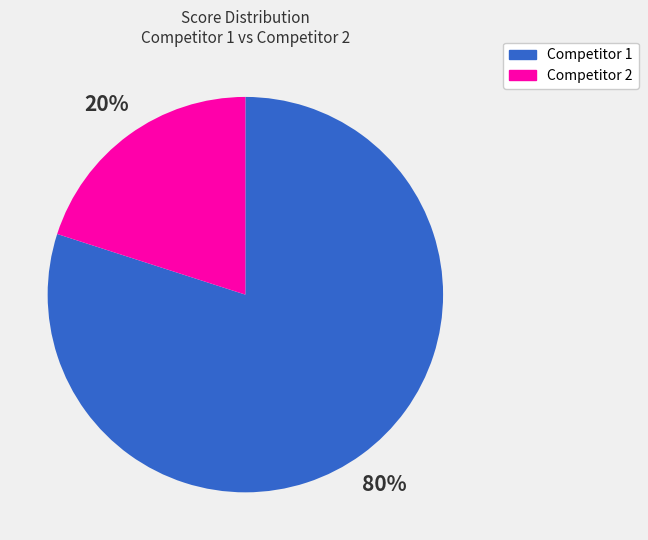

Rank the categories by value from highest to lowest.

Competitor 1, Competitor 2